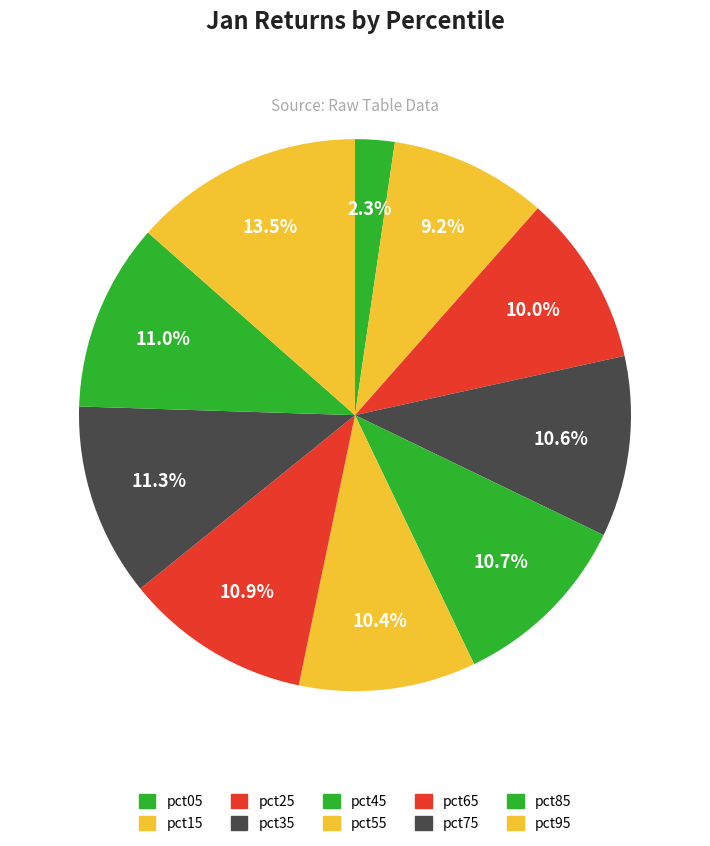

Rank the categories by value from highest to lowest.

pct95, pct75, pct85, pct65, pct45, pct35, pct55, pct25, pct15, pct05